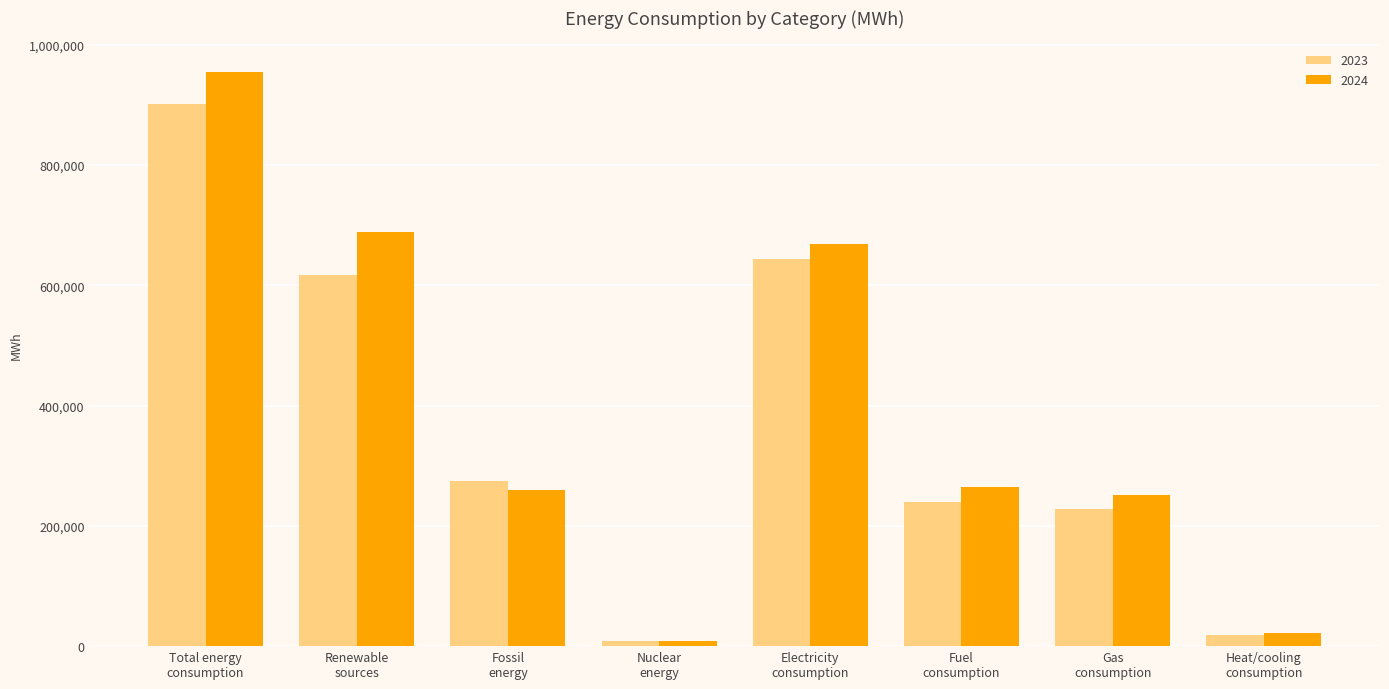

How many series are shown in this chart?

2